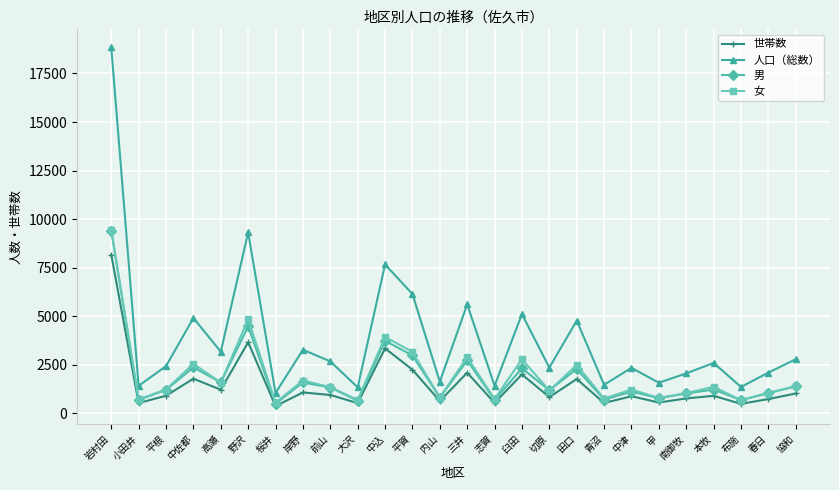

The value of 男 at 中佐都 is 3368. True or false?

False